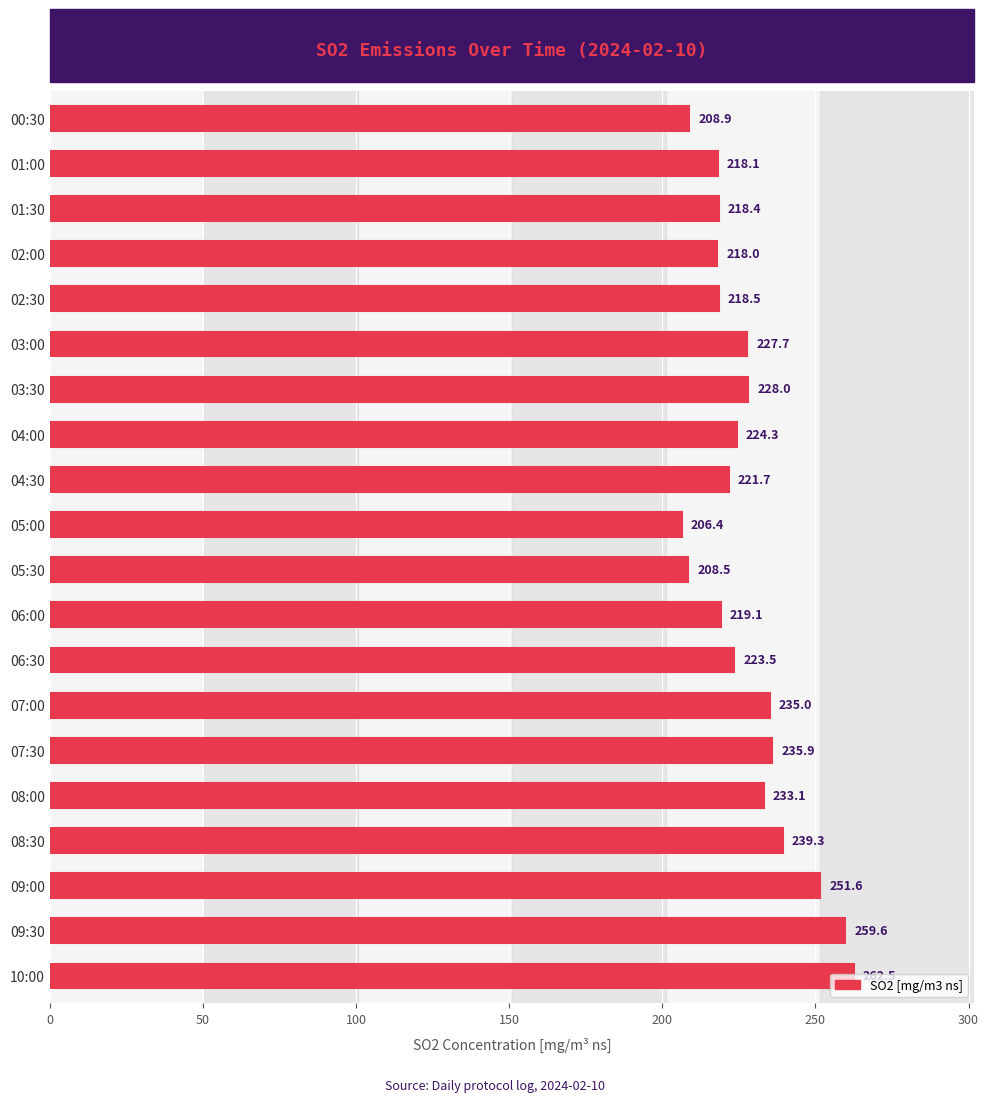

How many series are shown in this chart?

1